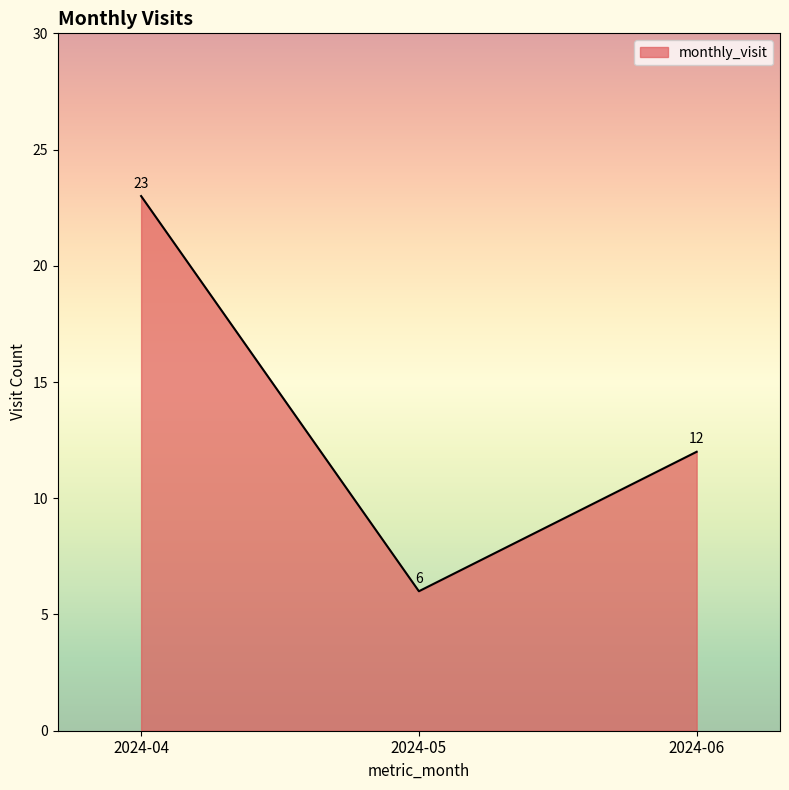

What is the sum of all values?

41